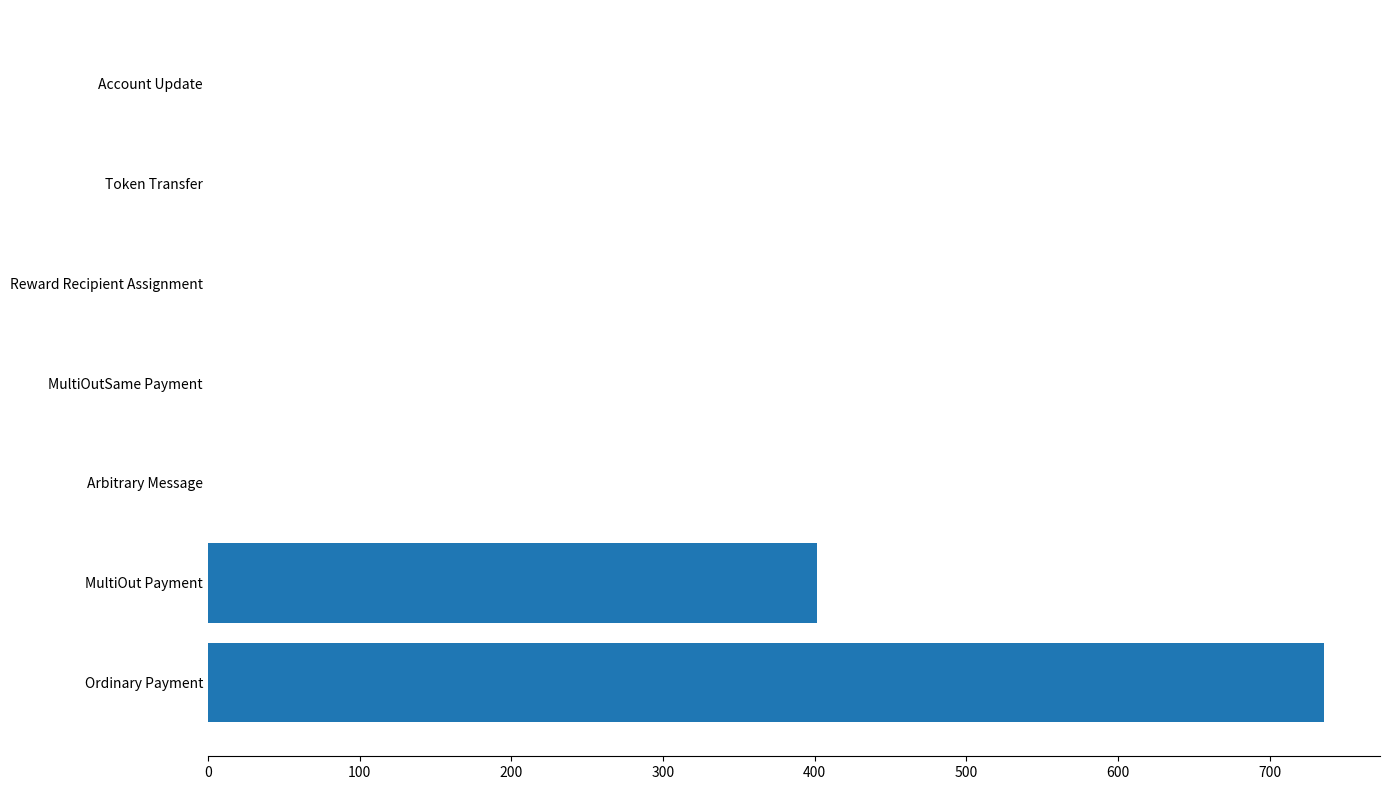

Which has a higher value, Ordinary Payment or Reward Recipient Assignment?

Ordinary Payment